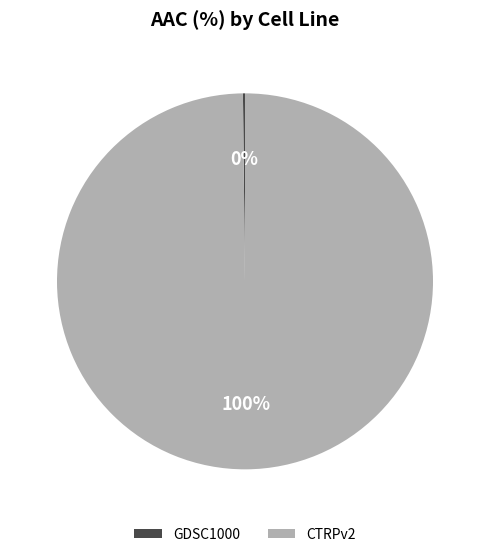

Which category has the biggest portion of the pie?

CTRPv2